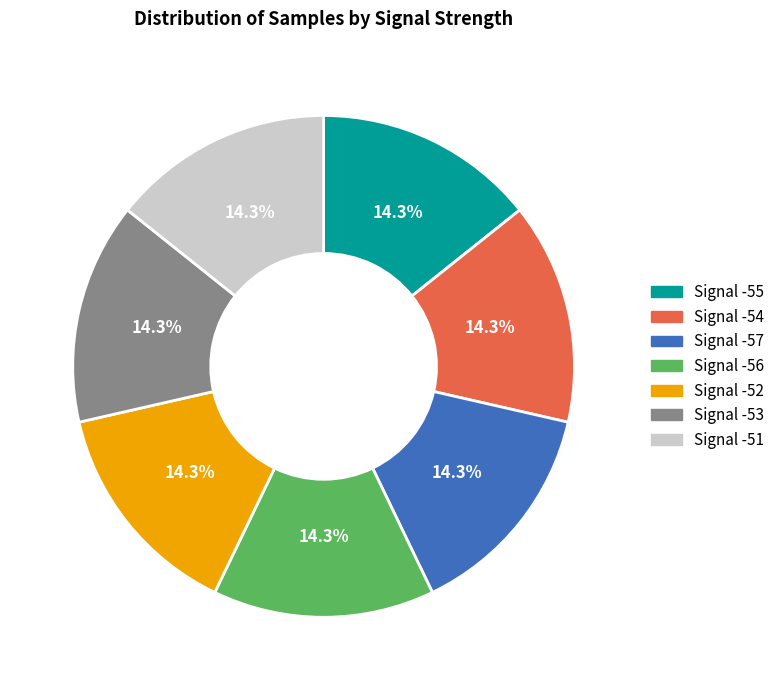

Is the sum of Signal -55 and Signal -51 greater than half?

No